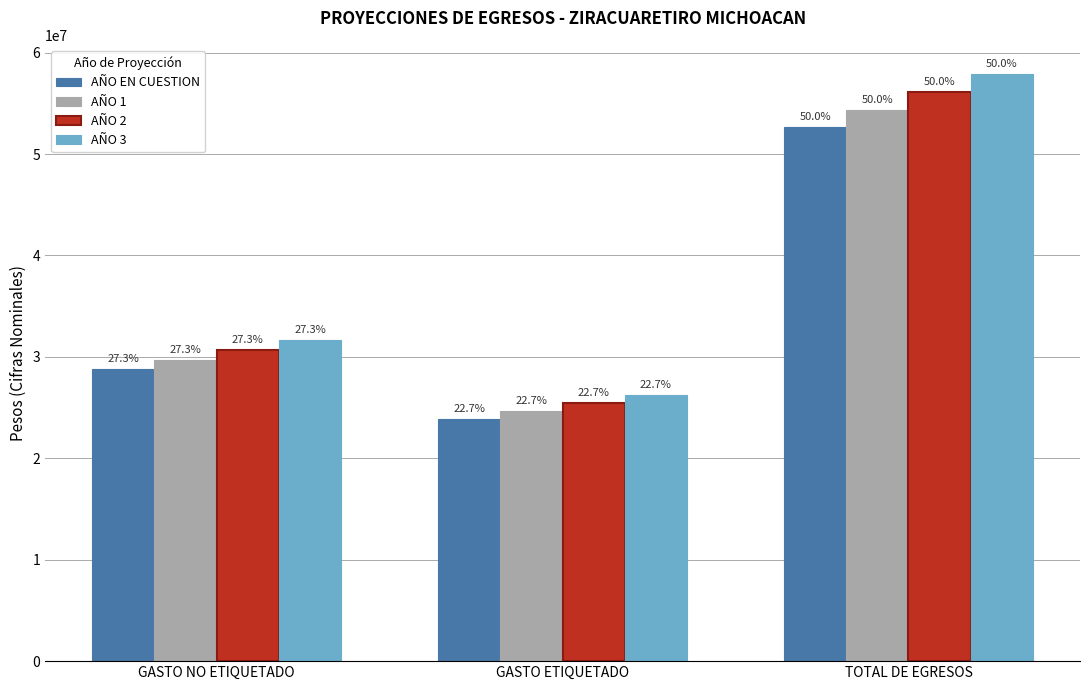

What is the difference between the AÑO 3 values at TOTAL DE EGRESOS and GASTO NO ETIQUETADO?

26240430.6